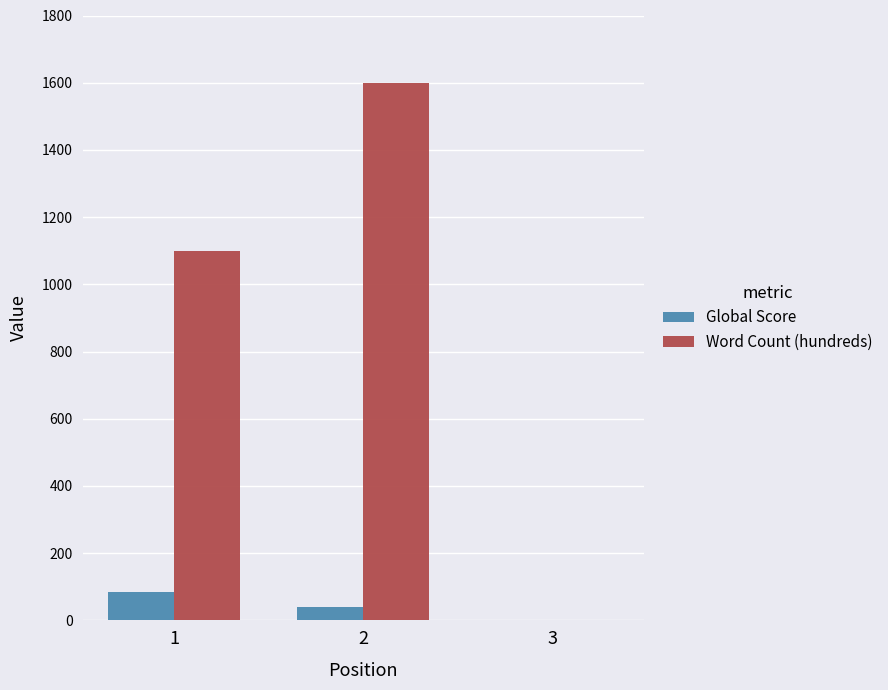

Which series changed the most between 1 and 3?

Word Count (hundreds)